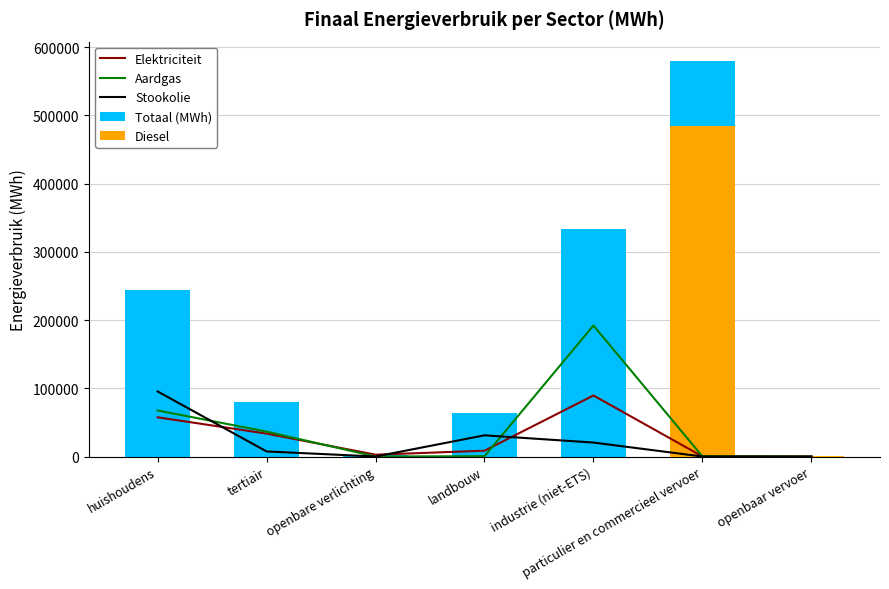

What is the difference between the maximum and minimum values in the Stookolie series?

95387.7